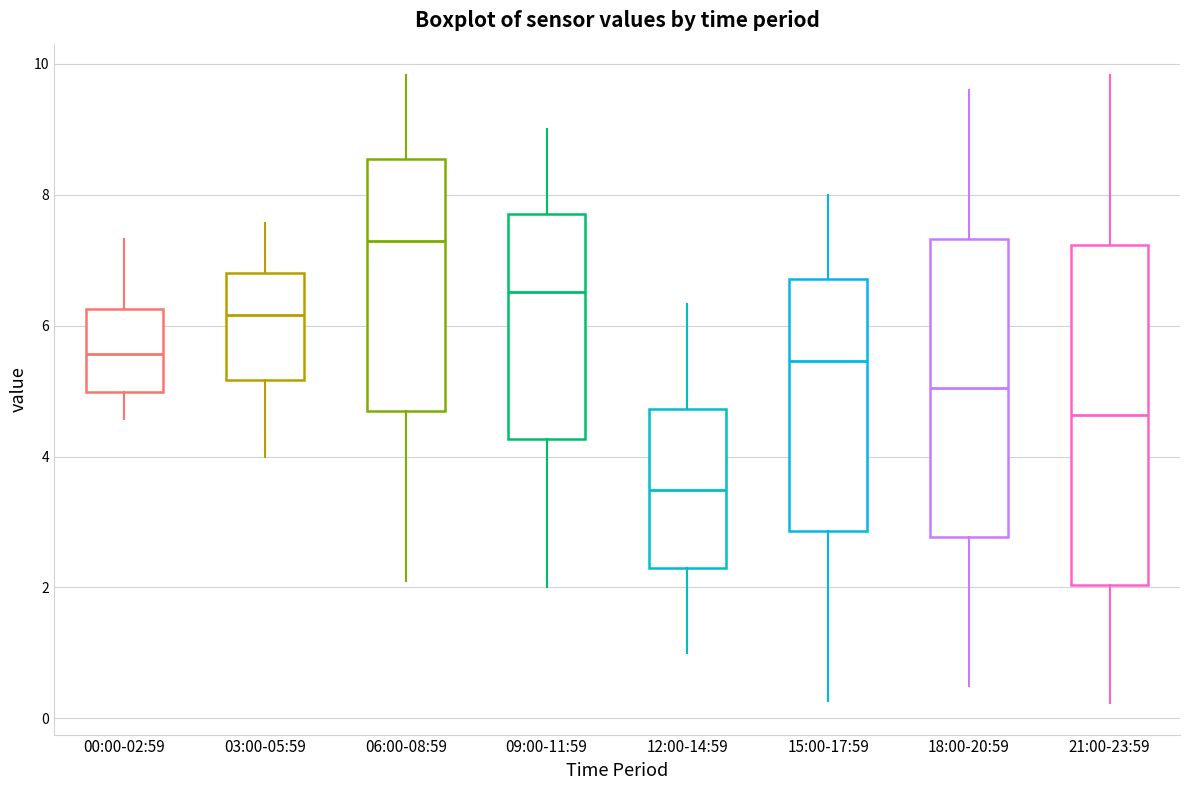

Which box's median line is the lowest?

12:00-14:59